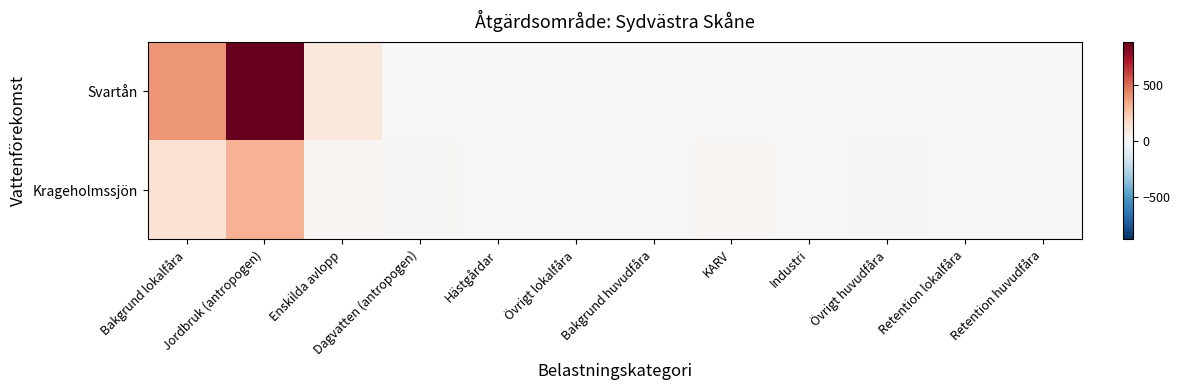

At which category is the sum across all series the highest?

Jordbruk (antropogen)